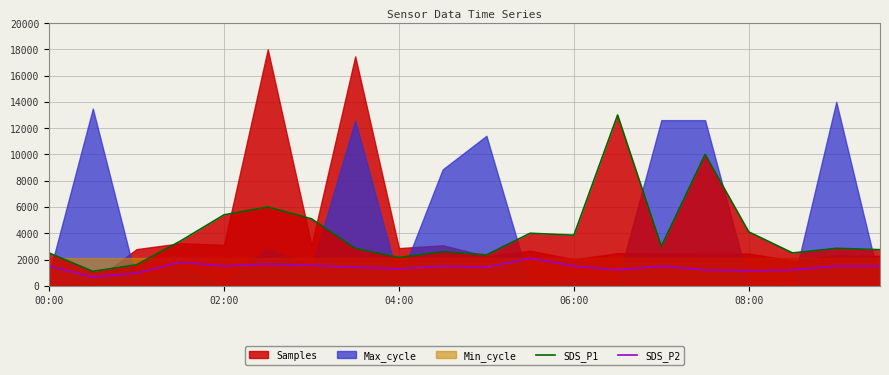

How many lines are shown in the chart?

2